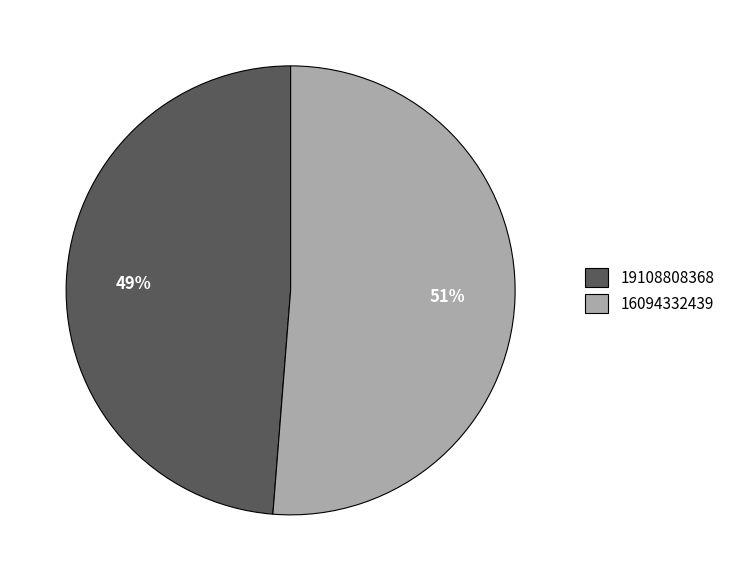

Count the number of slices in the pie.

2